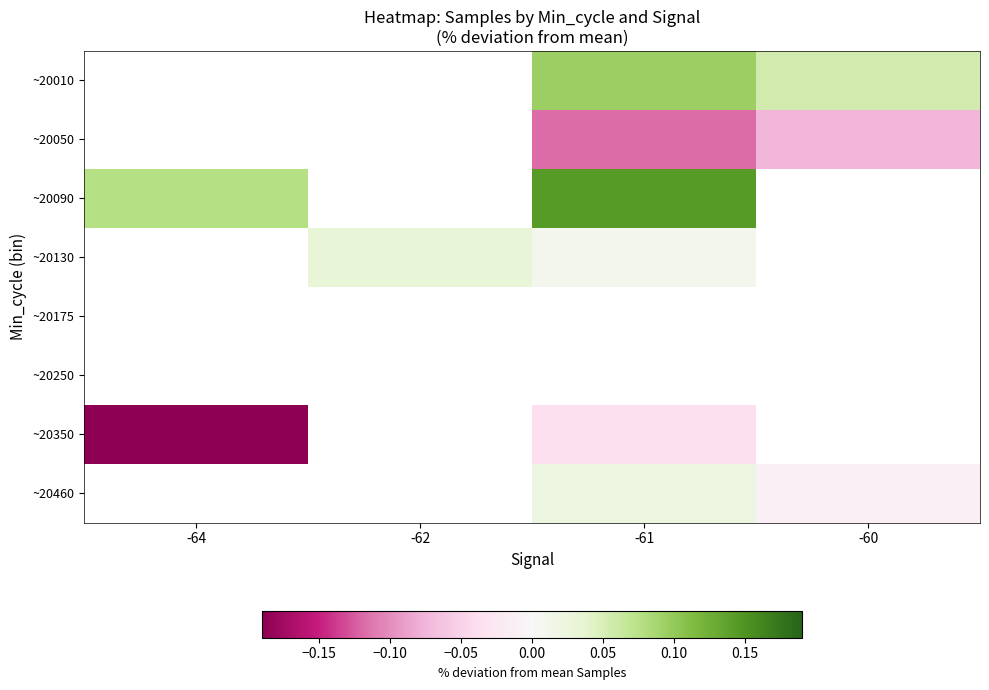

How many distinct data groups are displayed?

8